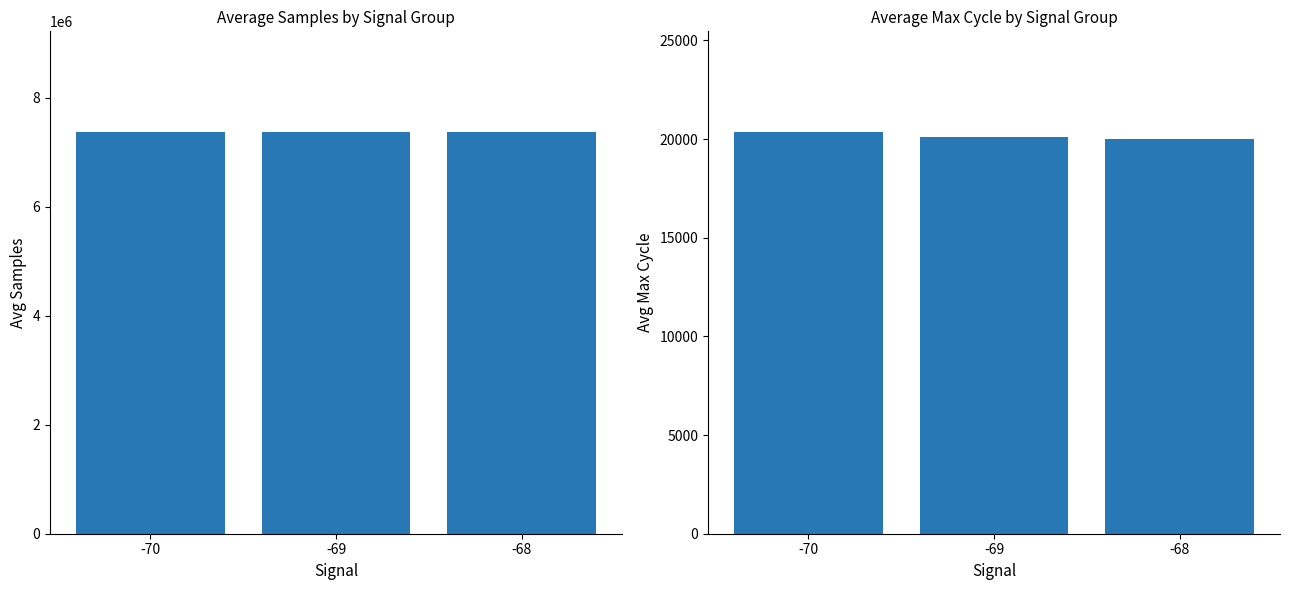

How many Avg Samples values are between 7376117 and 7376626?

3